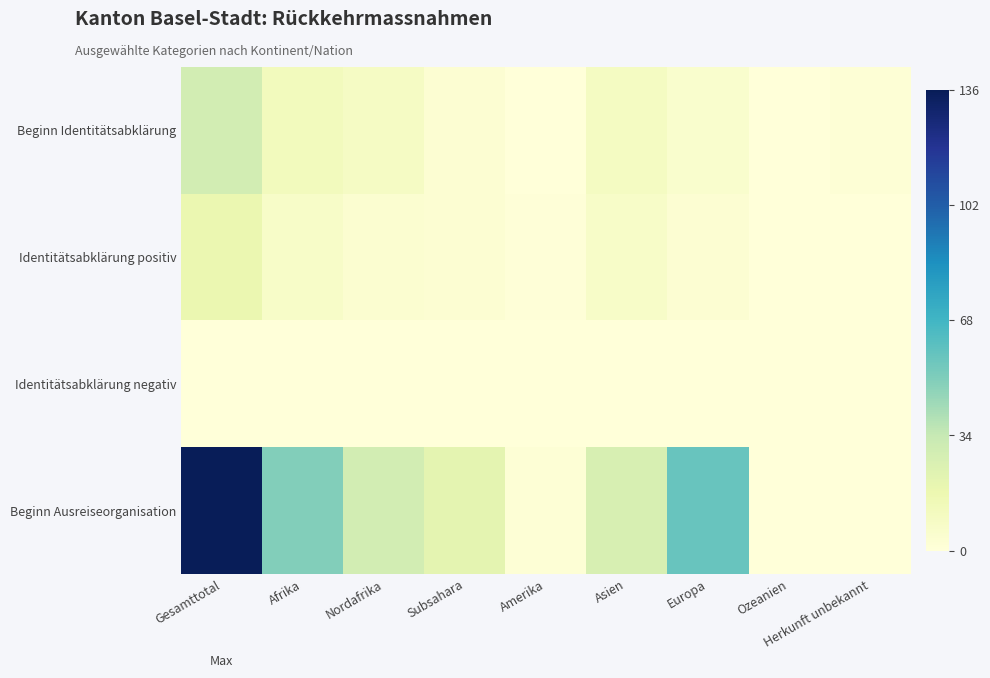

What is the difference between the highest and lowest values at Amerika?

2